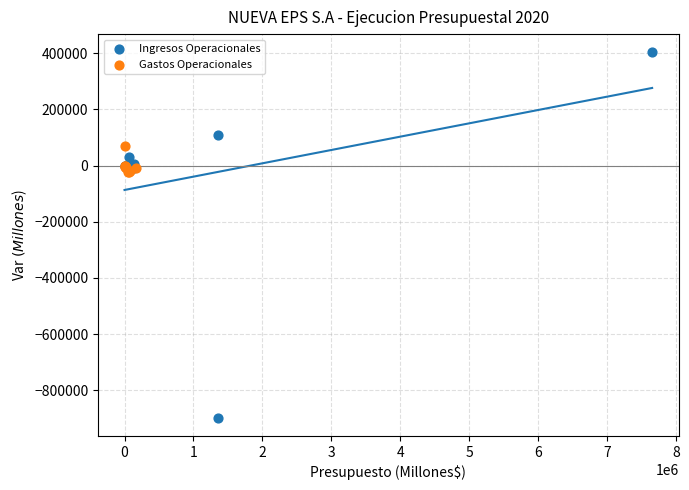

What are all the series names shown in the legend?

Ingresos Operacionales, Gastos Operacionales